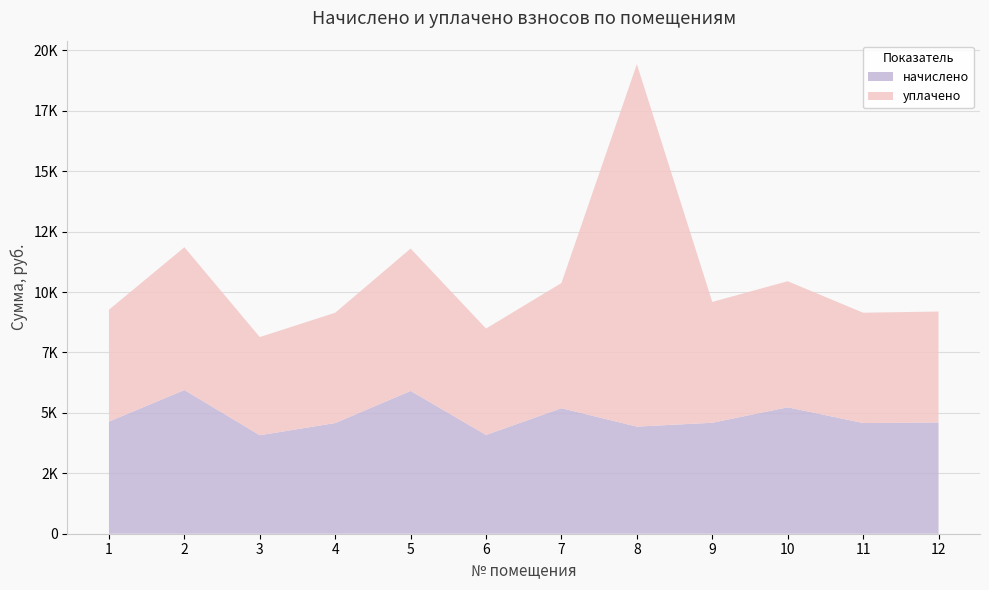

Reading right to left, list all the values displayed in this chart.

начислено: 12=4604.6	11=4580.0	10=5232.6	9=4592.4	8=4432.3	7=5195.6	6=4087.6	5=5909.8	4=4580.0	3=4075.3	2=5946.7	1=4641.6
уплачено: 12=4590.1	11=4565.5	10=5216.0	9=5000.0	8=15000.0	7=5179.2	6=4402.7	5=5891.0	4=4565.5	3=4062.4	2=5909.0	1=4626.9